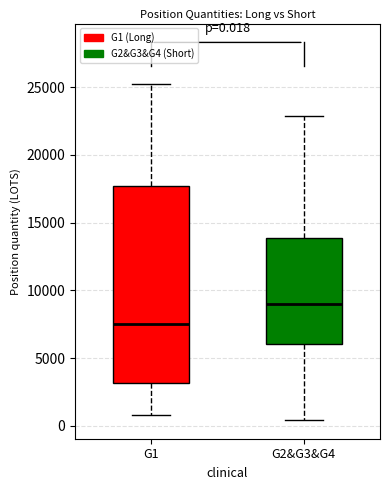

Which box's median line is the lowest?

G1